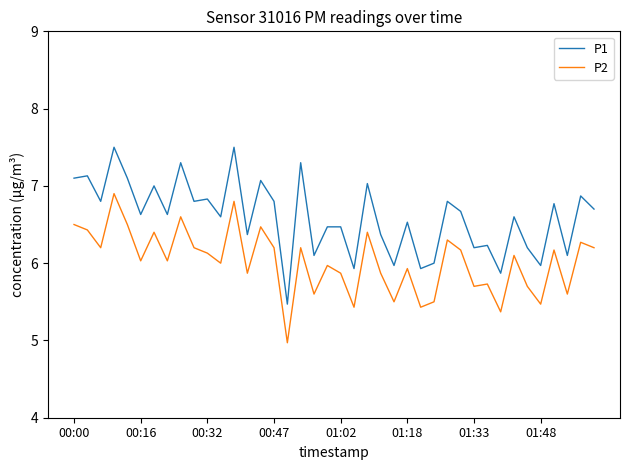

Which series has the largest total across all categories?

P1